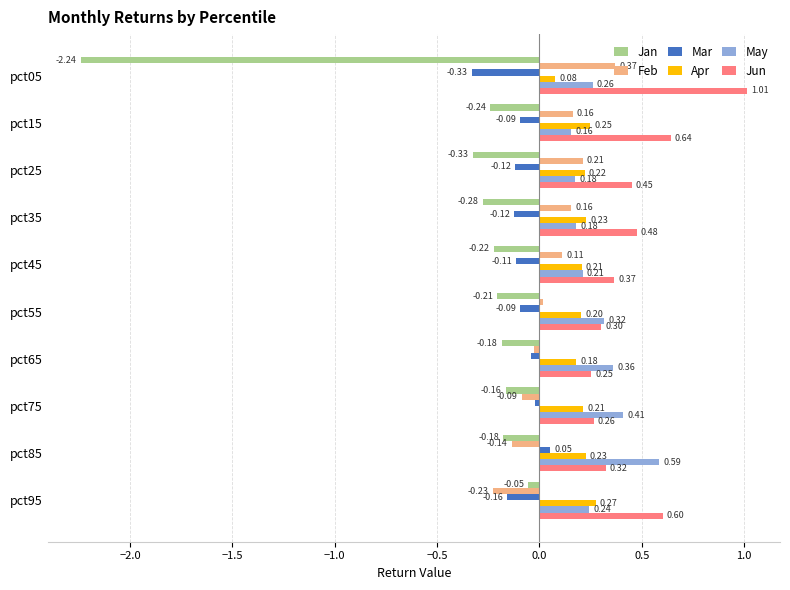

Rank the series by their maximum value, from highest to lowest.

Jun, May, Feb, Apr, Mar, Jan